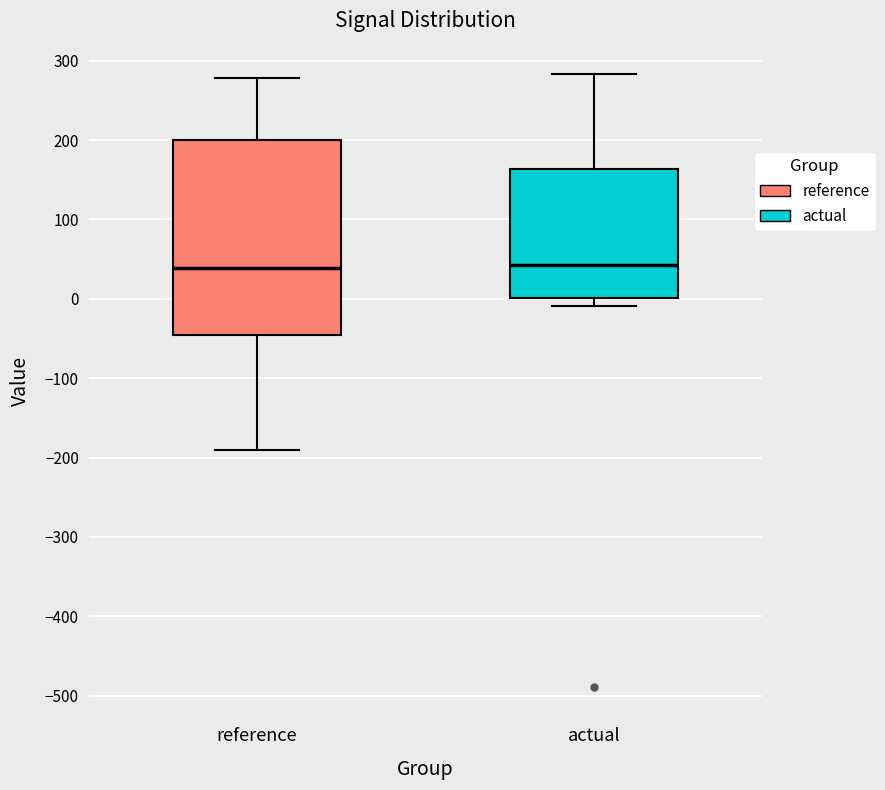

Where is the upper edge of the box for actual on the y-axis? The values are not printed on the chart, so give them approximately, as read against the axis.

160